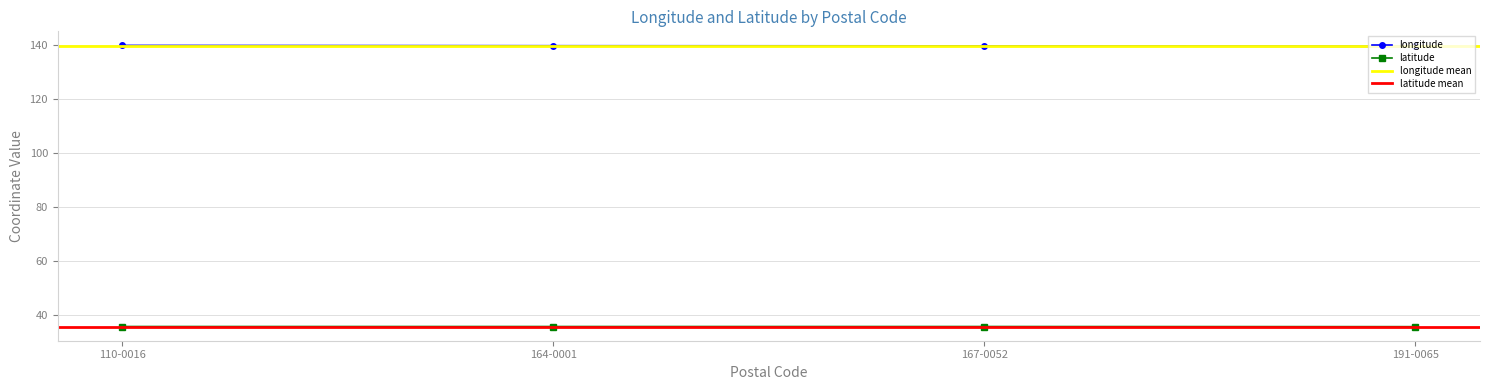

At how many categories does at least one series exceed 124?

4